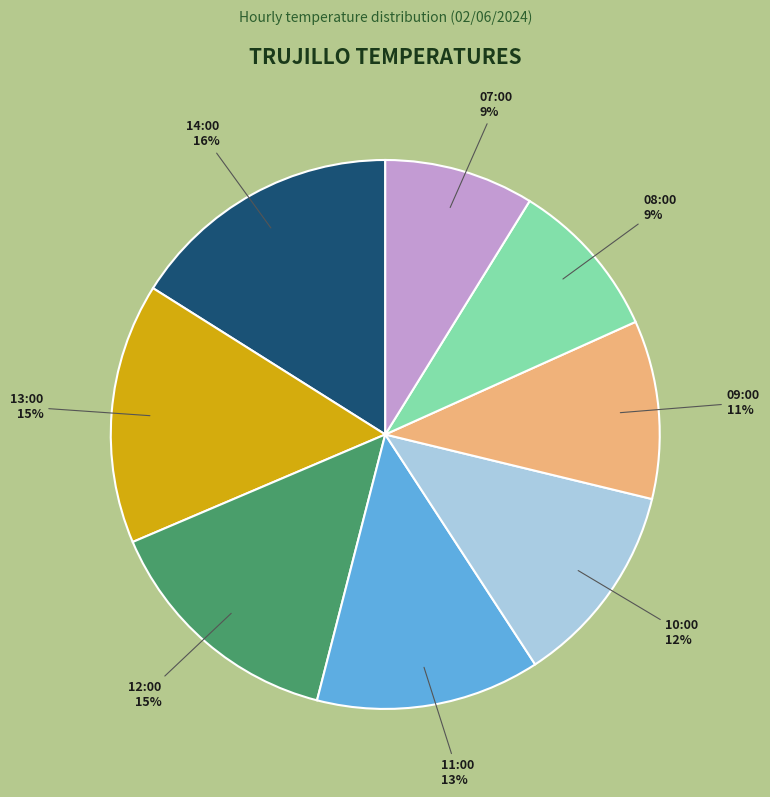

Between 13:00 and 07:00, which is larger?

13:00